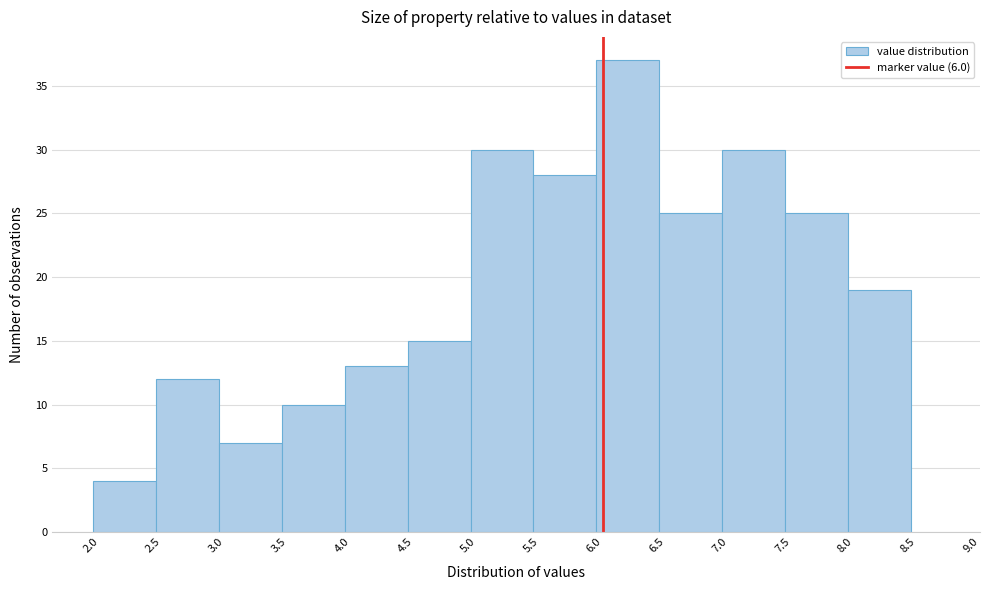

What is the height of the bar covering 5.45 to 5.95 on the x-axis? The values are not printed on the chart, so give them approximately, as read against the axis.

28